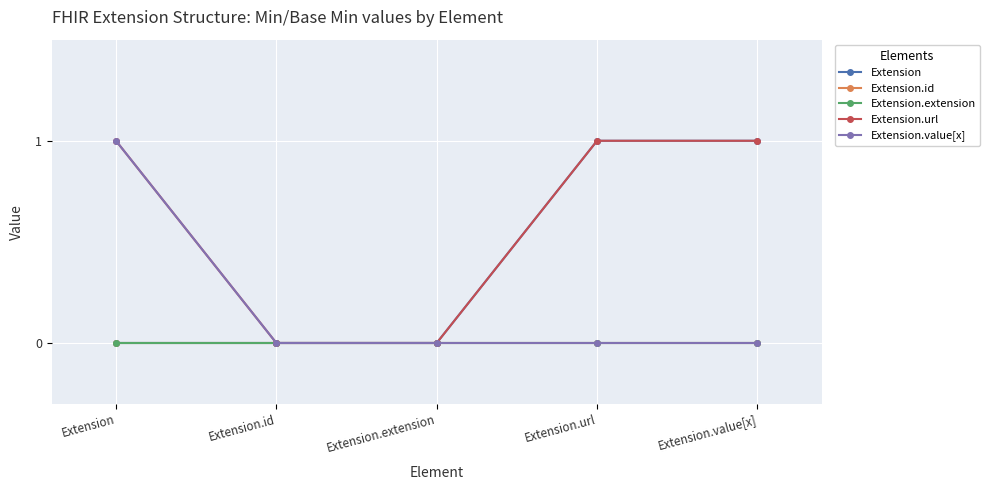

Is this an area chart (filled region under the line)?

No